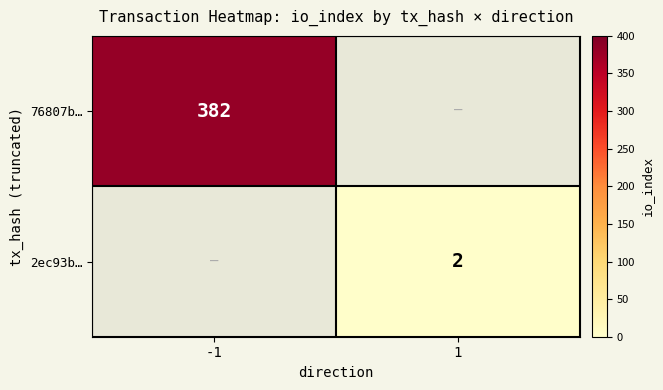

The 2ec93b… series shows 3 at 1. True or false?

False